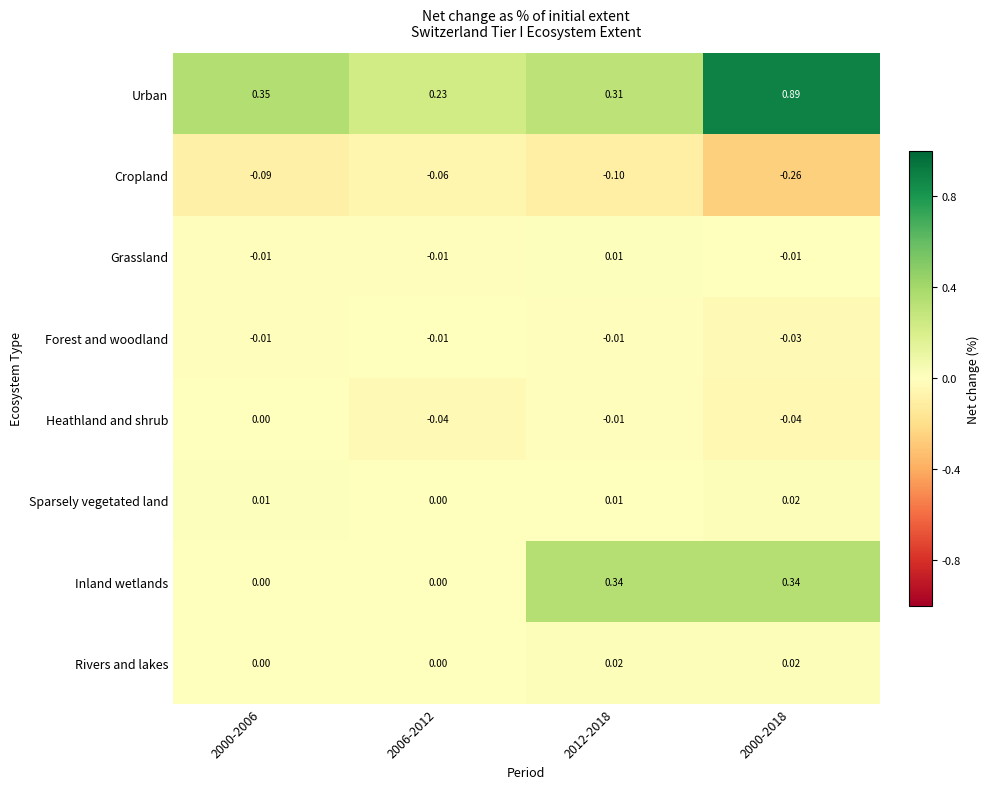

Which series has the largest total across all categories?

Urban